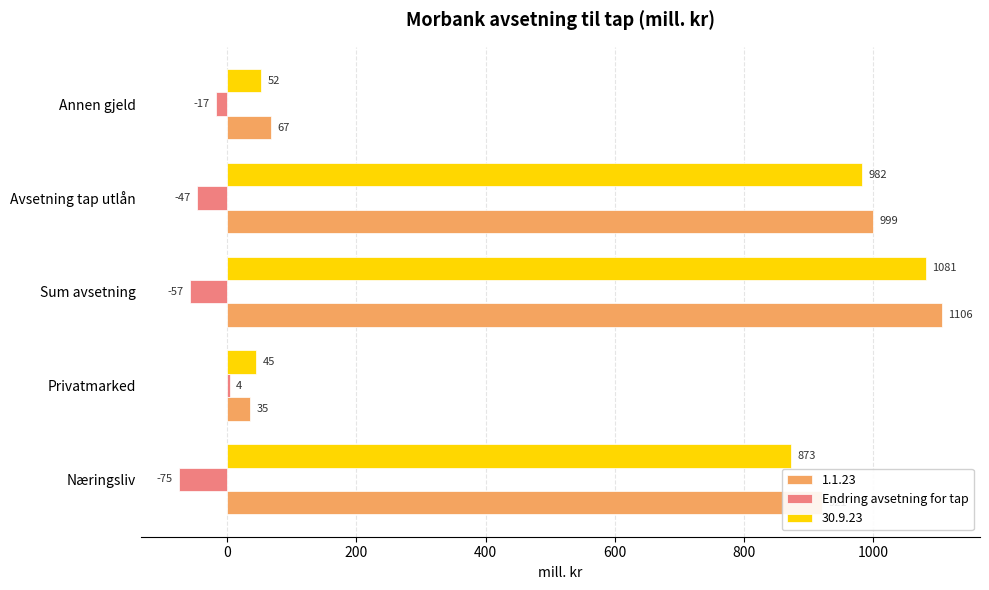

Which series has the largest range (max minus min)?

1.1.23